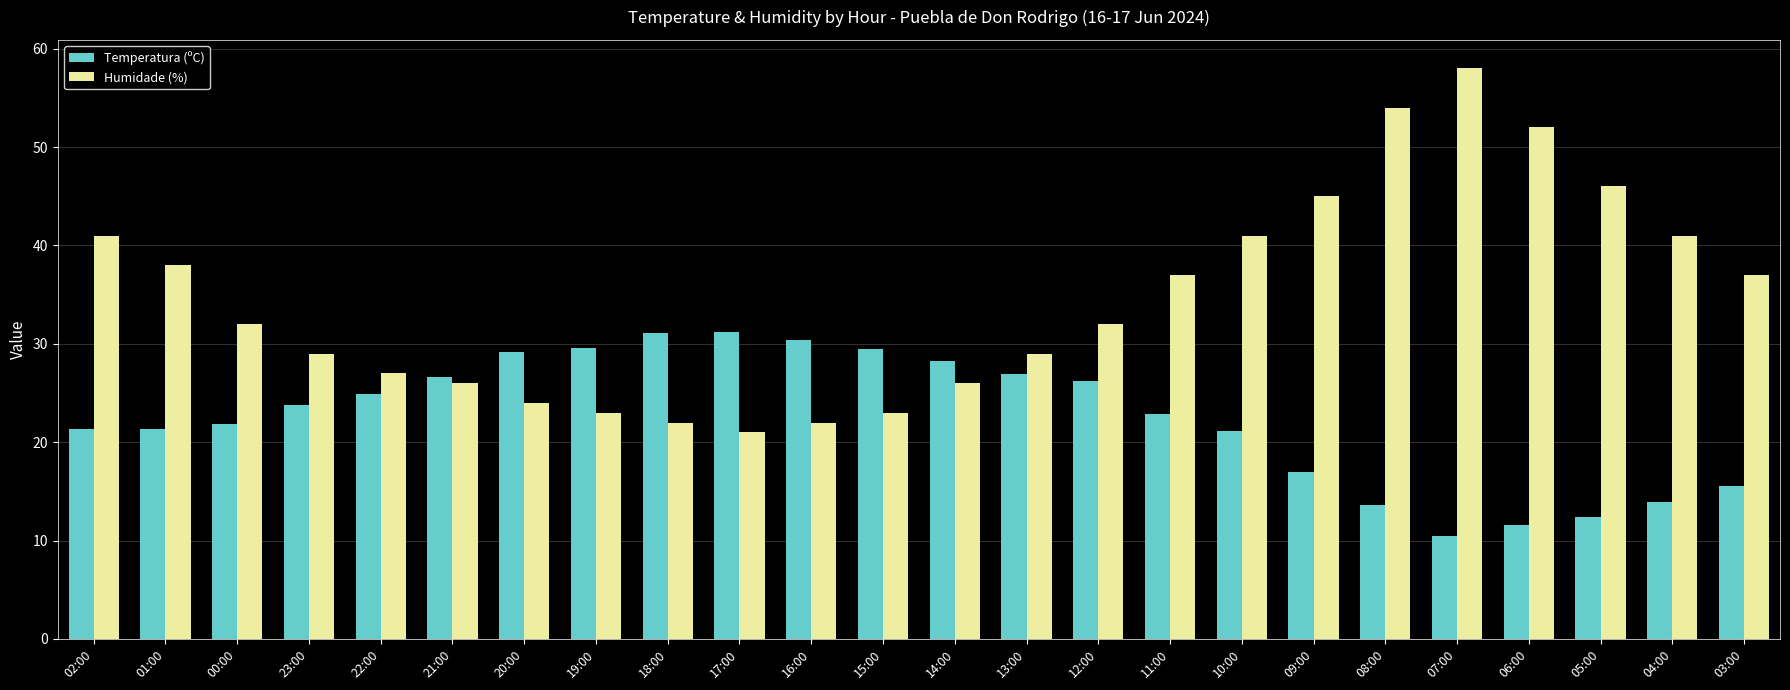

Which series has the largest range (max minus min)?

Humidade (%)